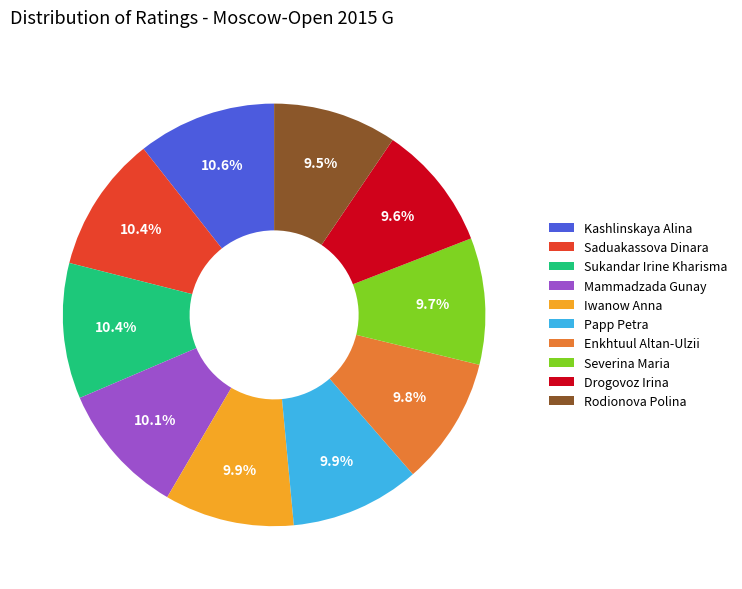

To the nearest percent, what portion does Saduakassova Dinara represent?

10%